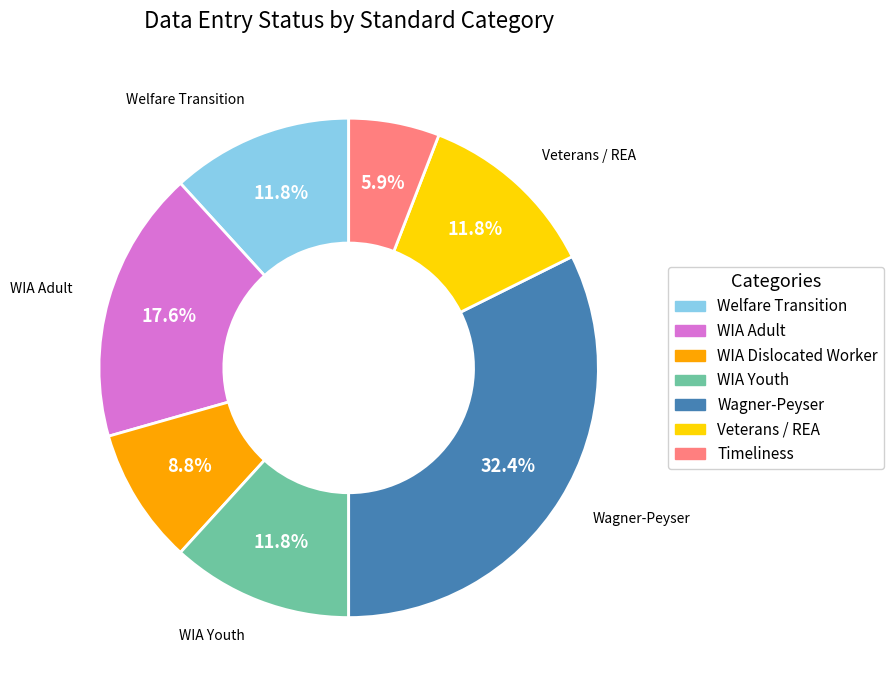

What percentage is NOT represented by WIA Dislocated Worker?

91.2%